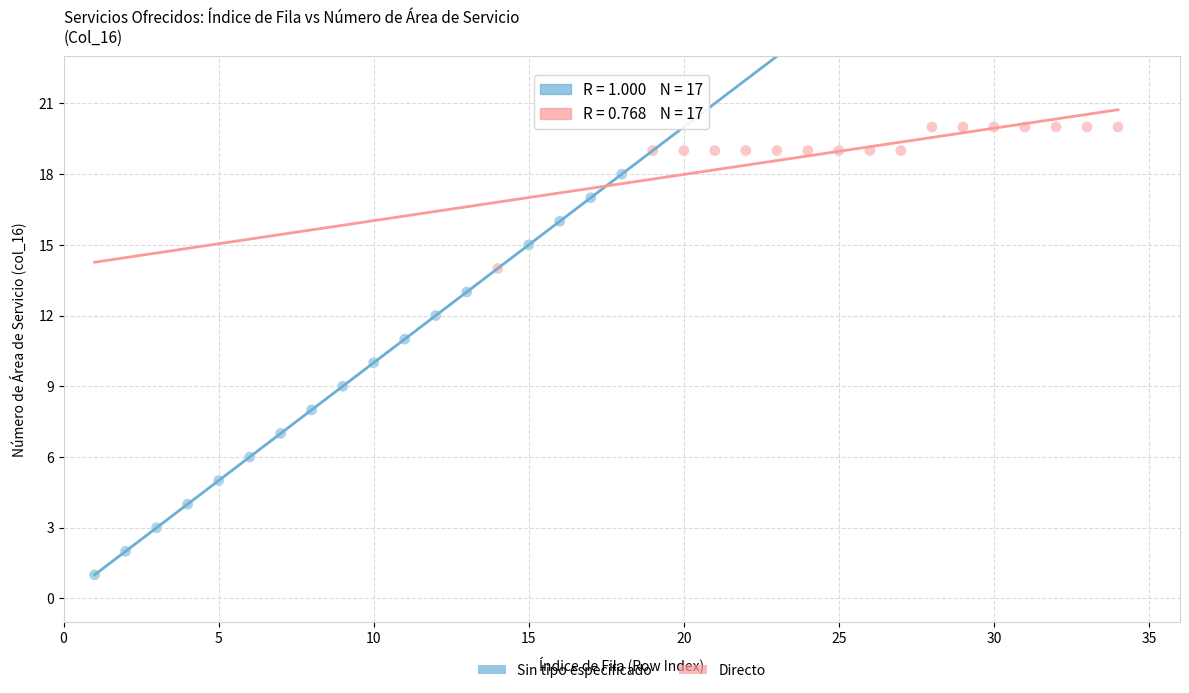

Which series reaches the maximum Y coordinate?

Directo